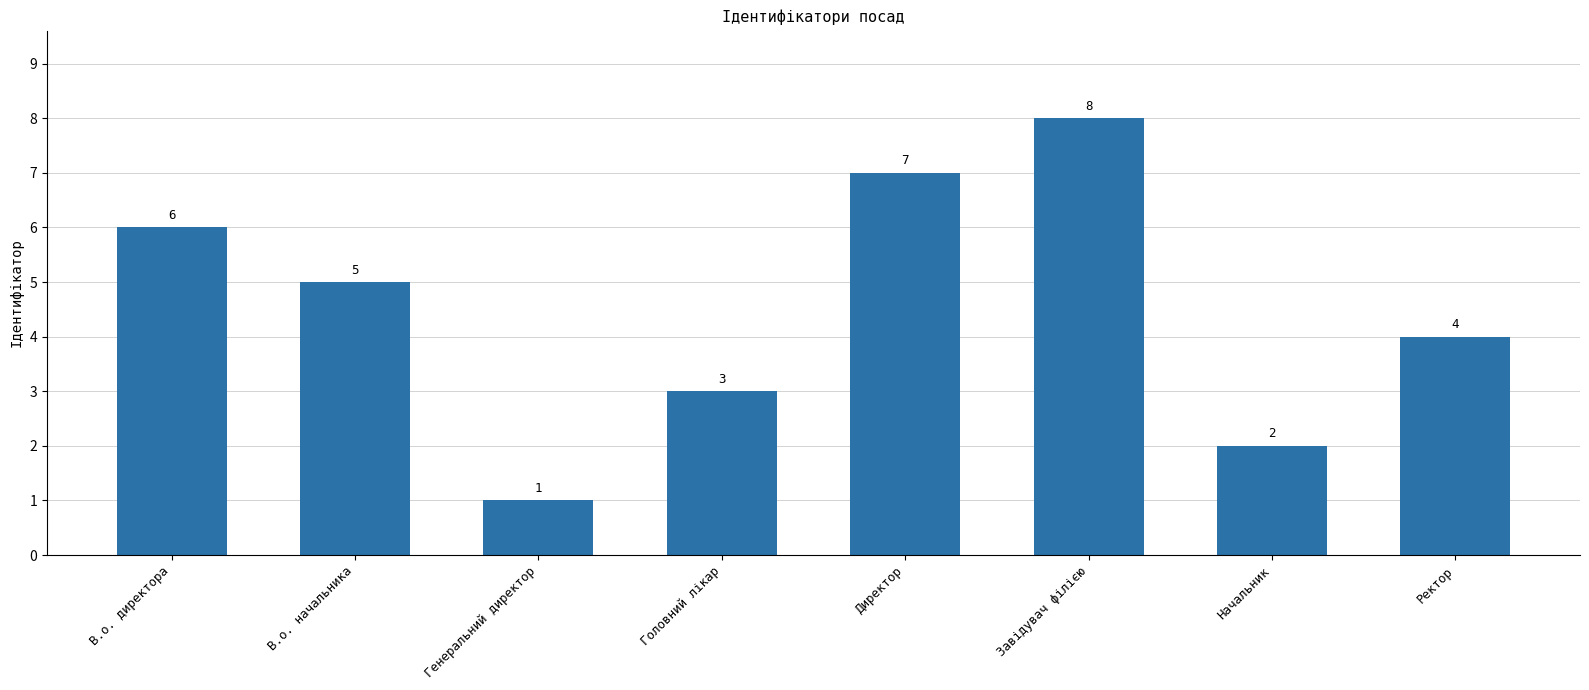

Reading left to right, transcribe all the data shown in this chart.

6	5	1	3	7	8	2	4